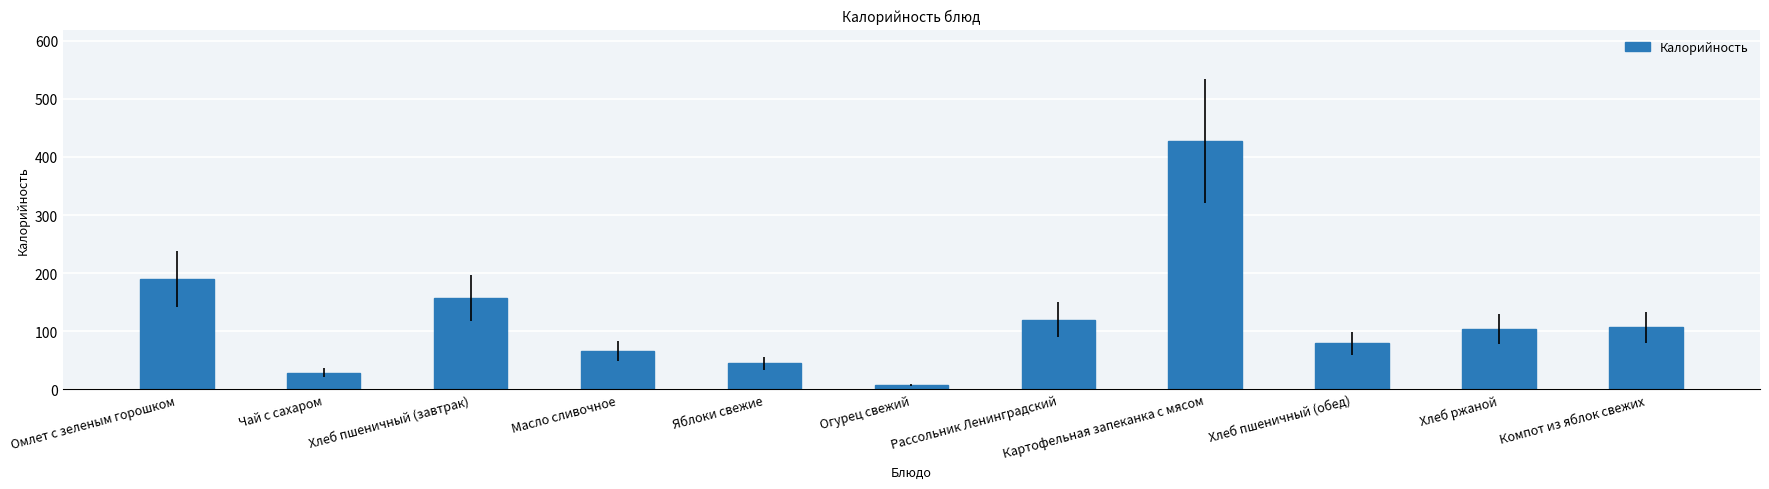

True or false: the data shows 107 at Компот из яблок свежих.

True